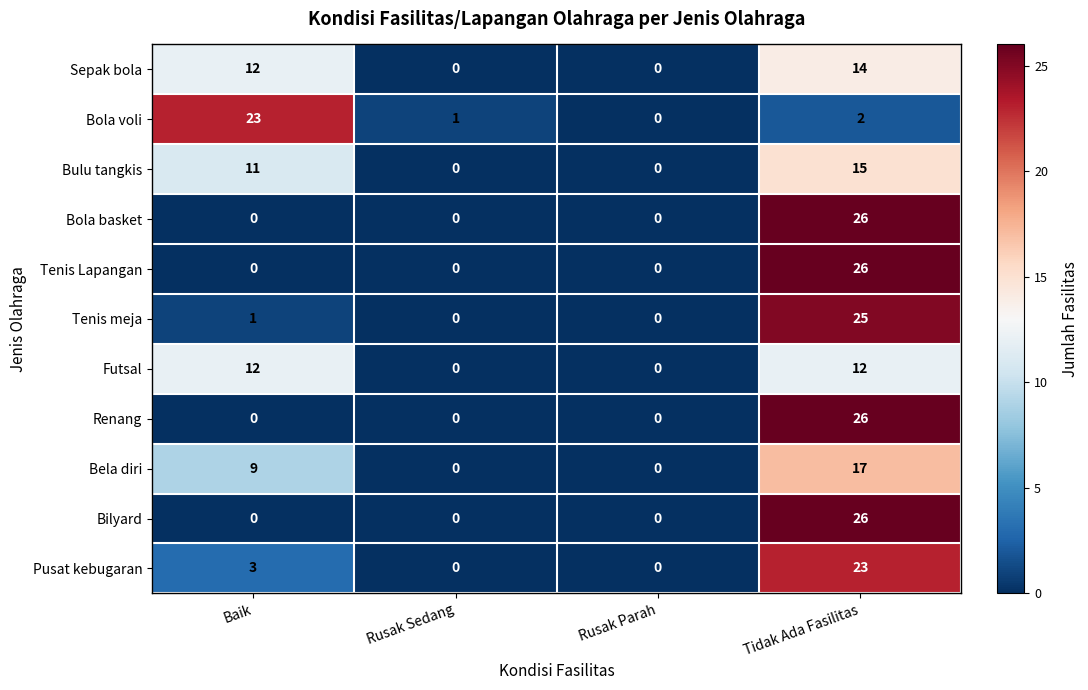

What is the difference between the maximum and second lowest values in the Renang series?

26